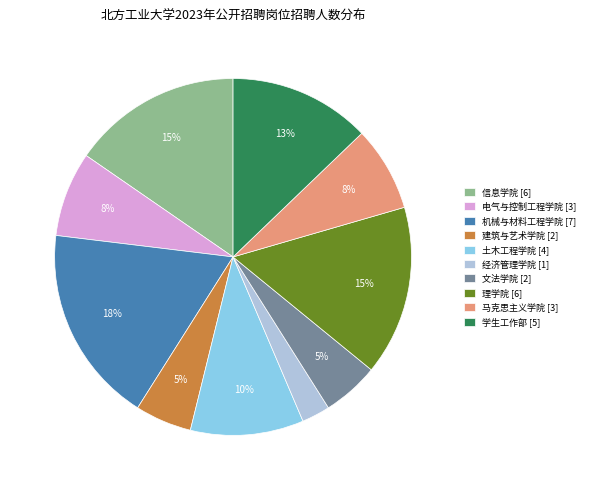

Do 建筑与艺术学院 [2] and 机械与材料工程学院 [7] together represent more than half of the pie?

No